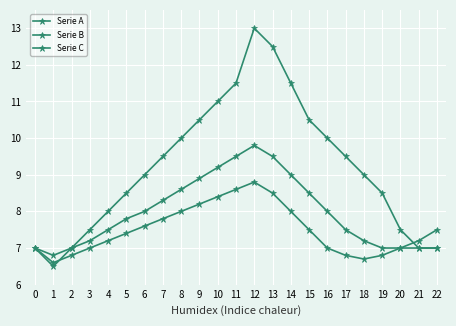

Is this an area chart (filled region under the line)?

No